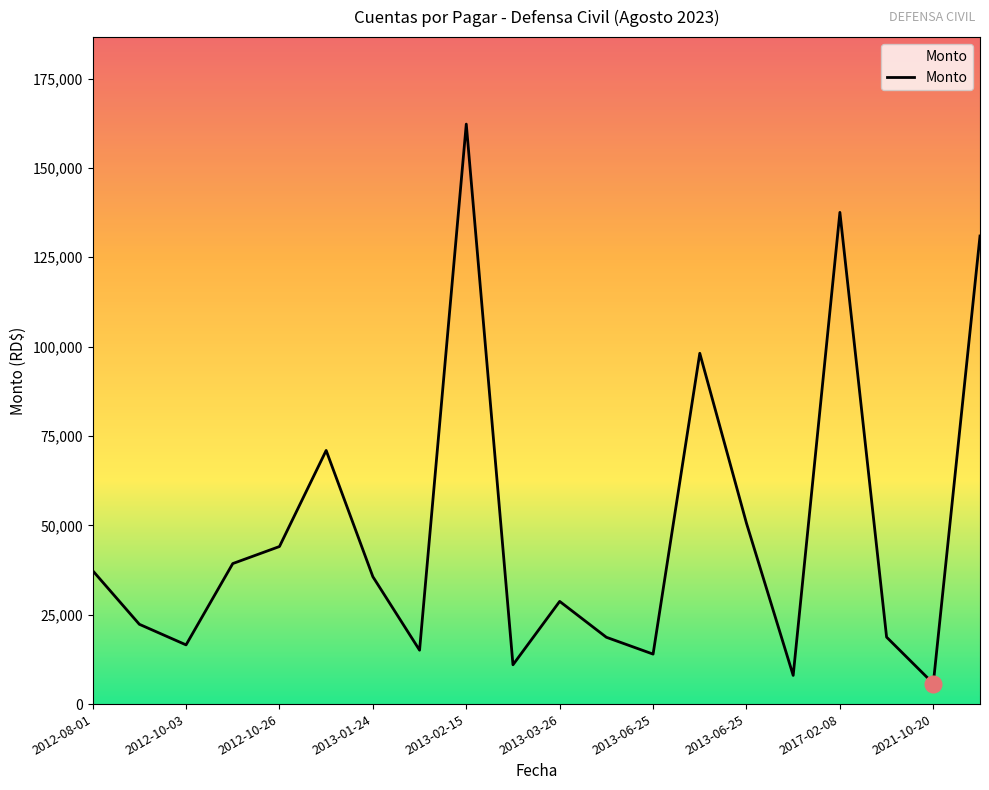

What is the greatest value displayed?

162260.8